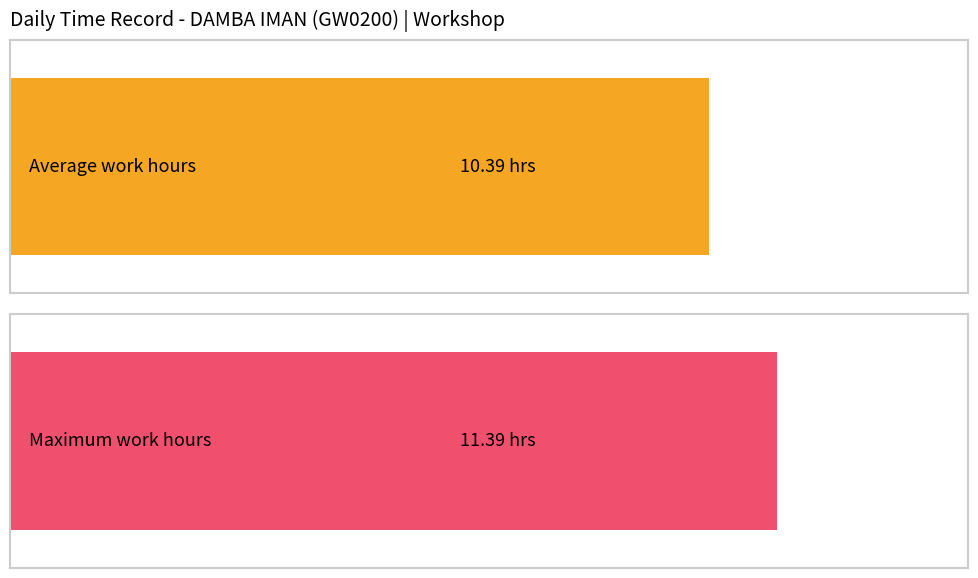

Are the bars horizontal?

Yes